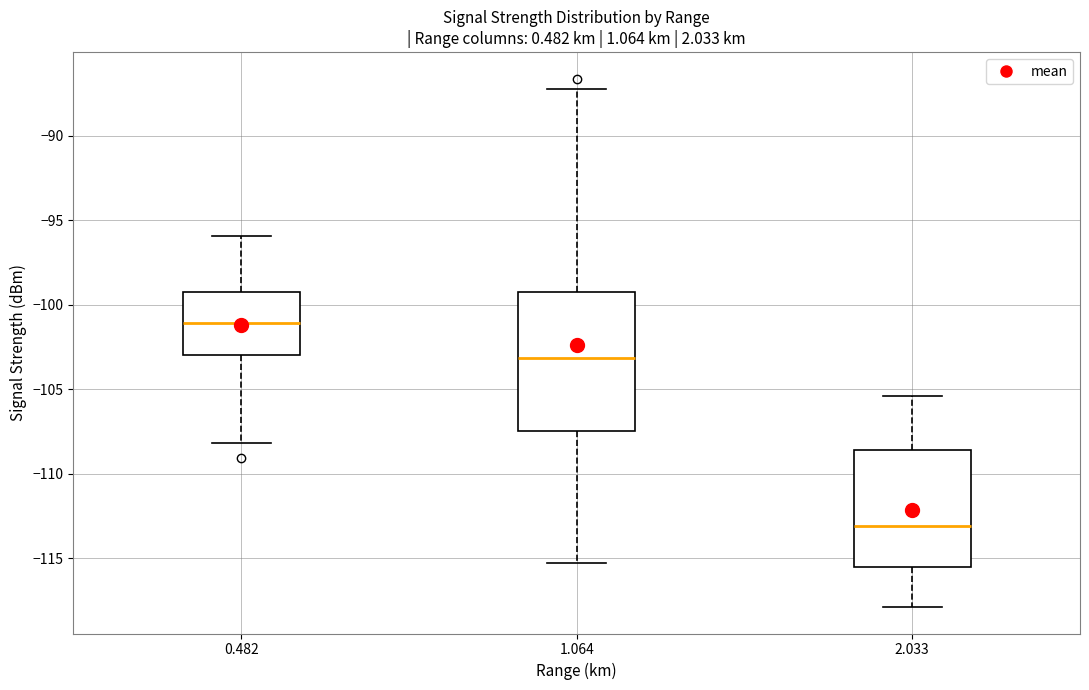

Where does the median line of the box at x = 2.033 sit on the y-axis? The values are not printed on the chart, so give them approximately, as read against the axis.

-113.0